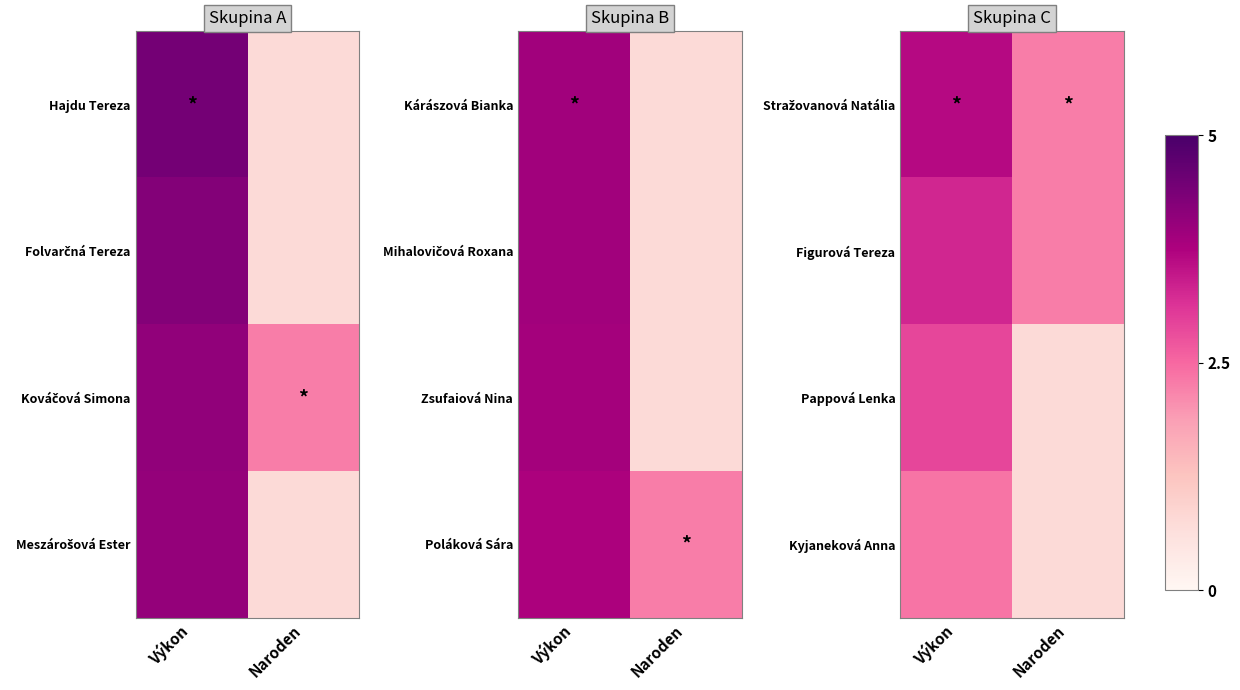

Which label corresponds to the smallest value in the chart?

Naroden